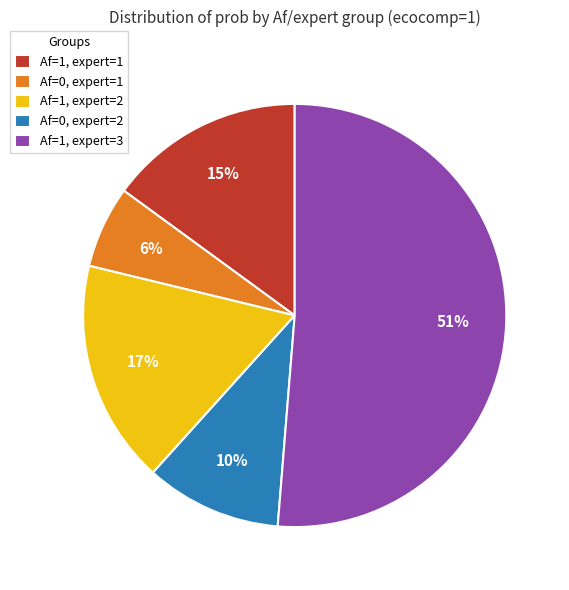

To the nearest percent, what percentage of the pie is Af=1, expert=1?

15%